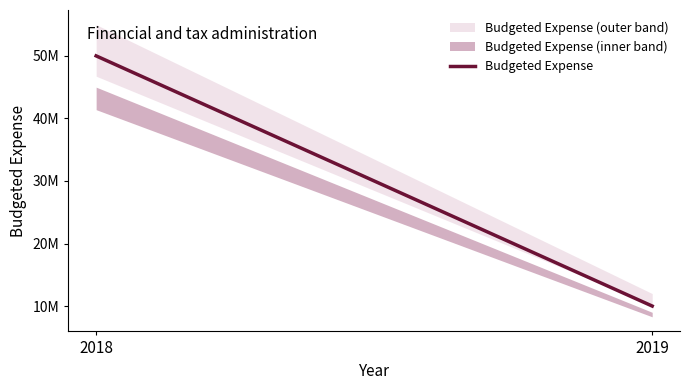

Where is the data nearest to the value 30000000?

2018